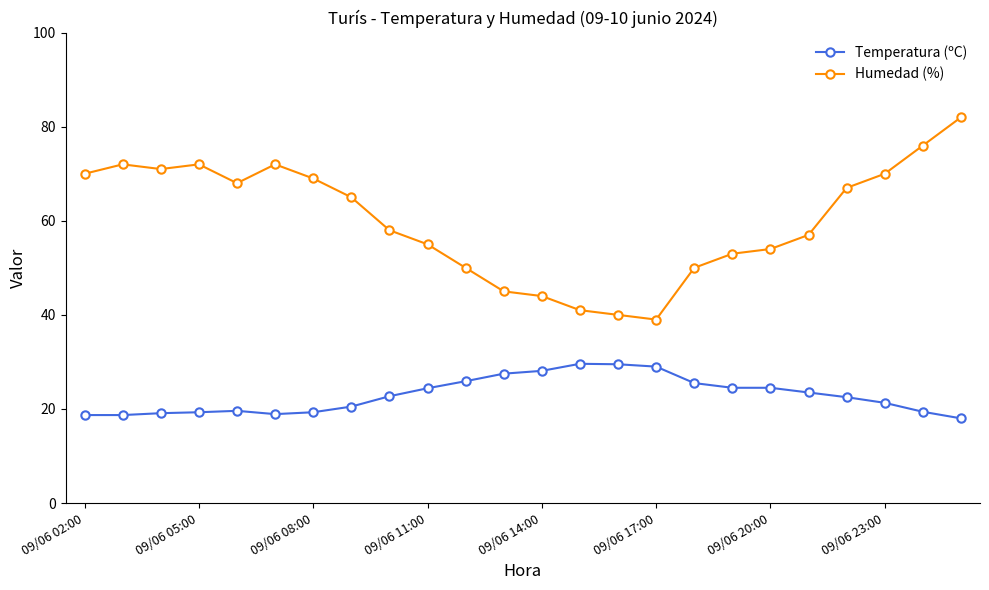

Which series has the largest range (max minus min)?

Humedad (%)